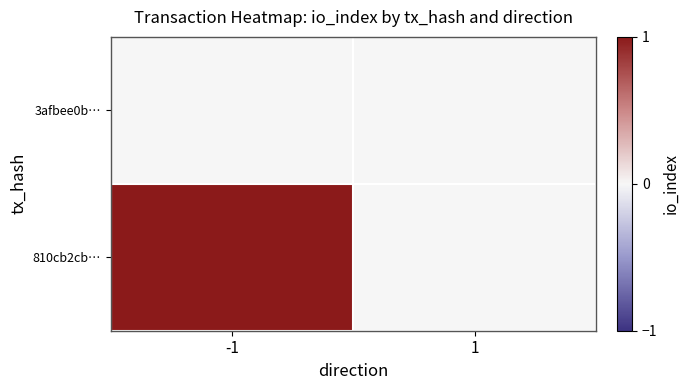

Which series has the widest spread of values?

810cb2cb…